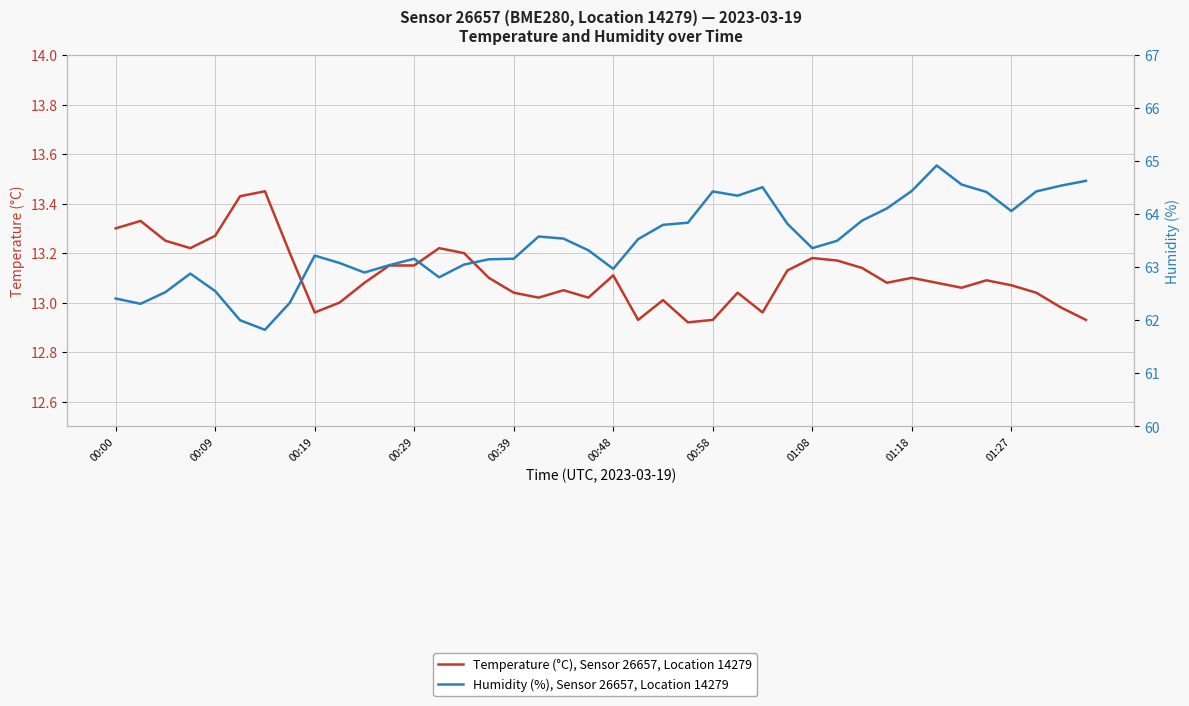

The value of Humidity (%), Sensor 26657, Location 14279 at 01:27 is 34.9. True or false?

False